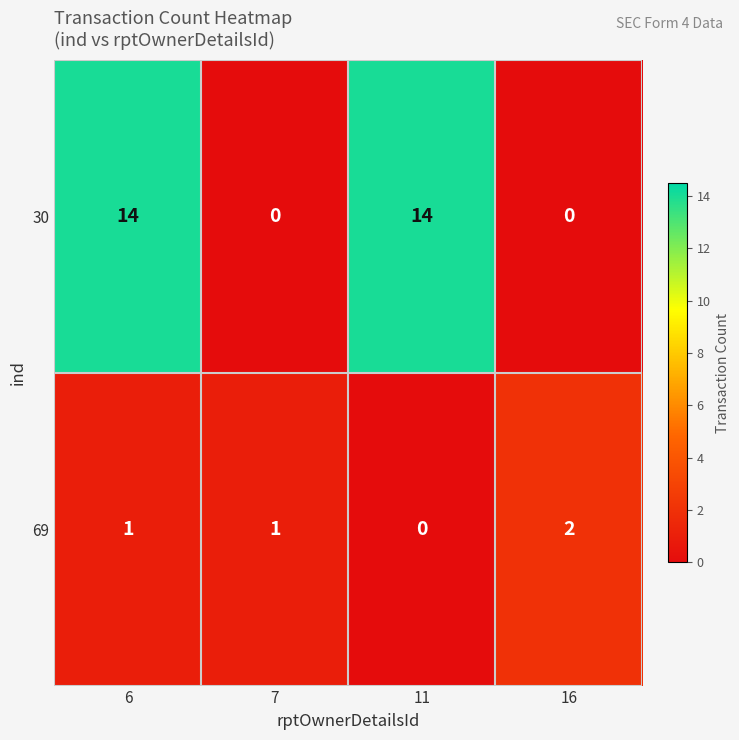

How many distinct data groups are displayed?

2